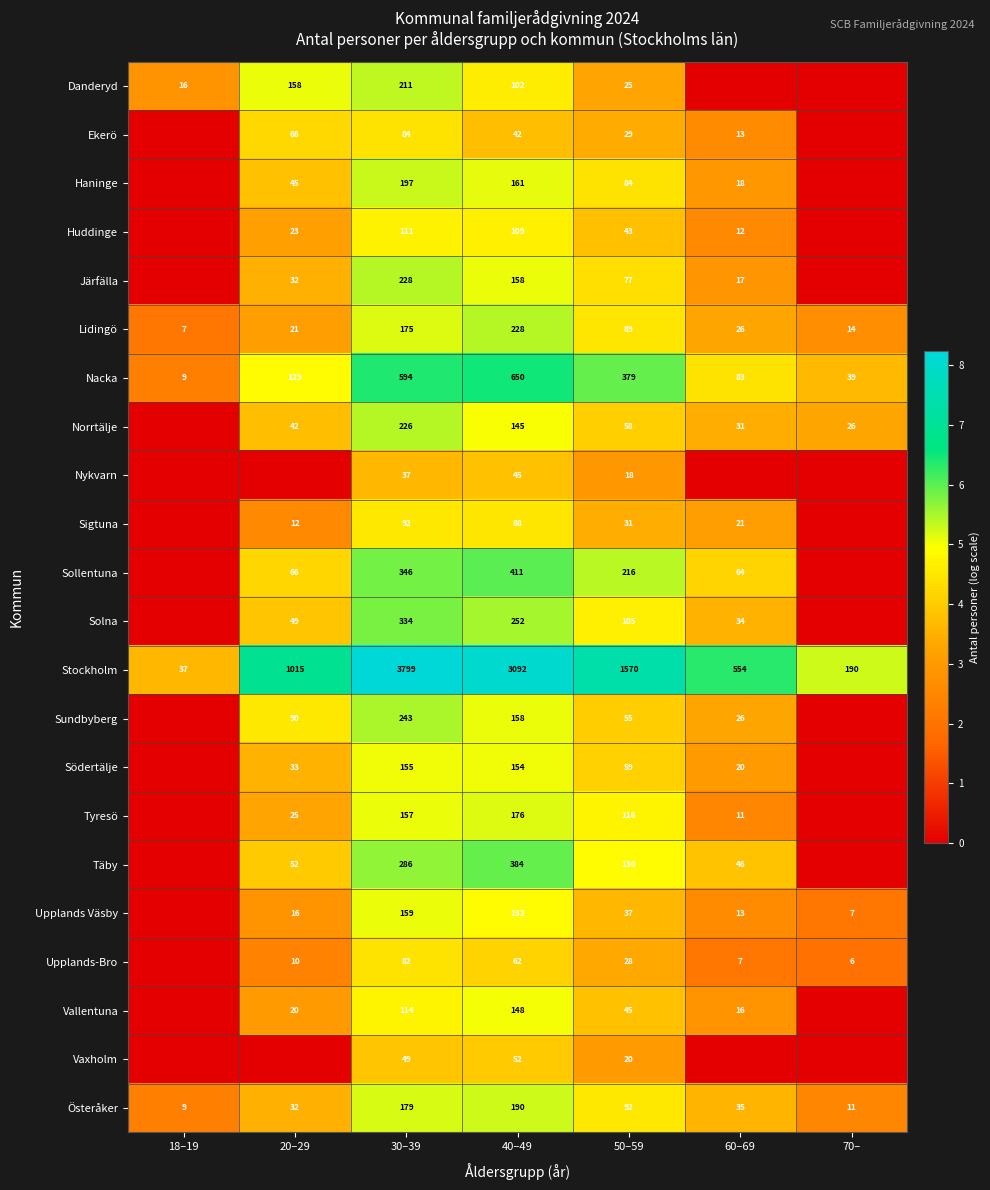

Is the value of Upplands Väsby at 70– greater than the value of Sundbyberg at 50–59?

No